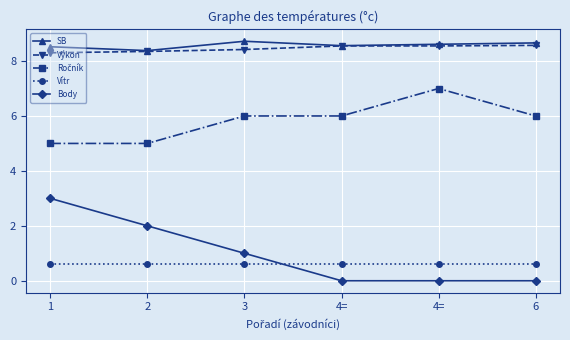

How many lines are shown in the chart?

5